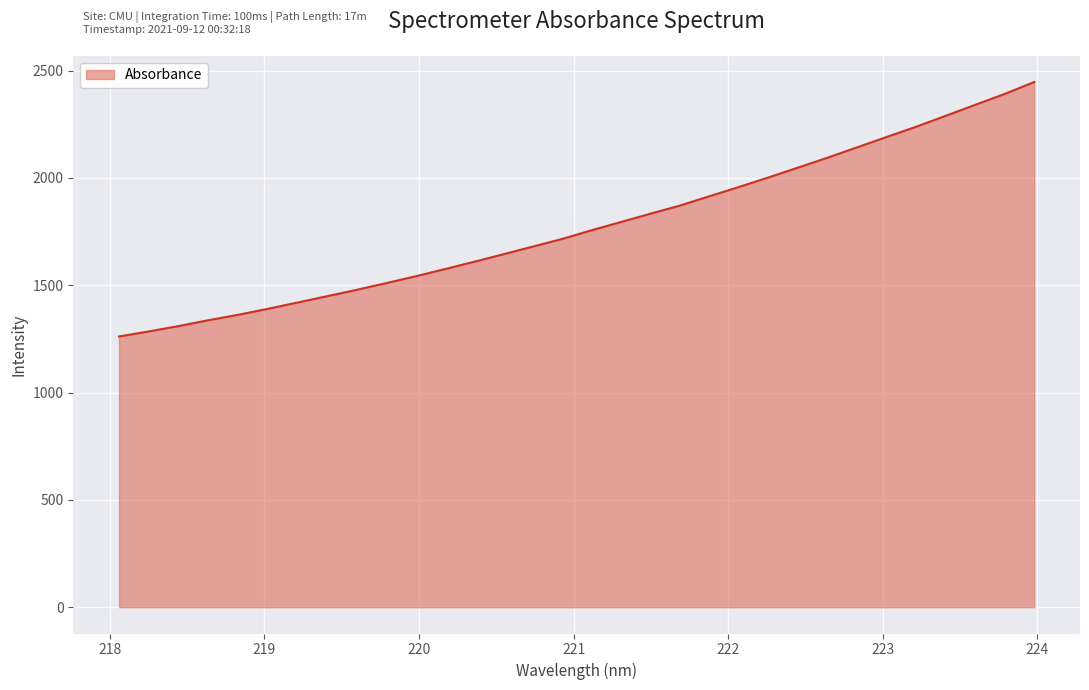

What is the maximum value shown in the chart?

2446.4